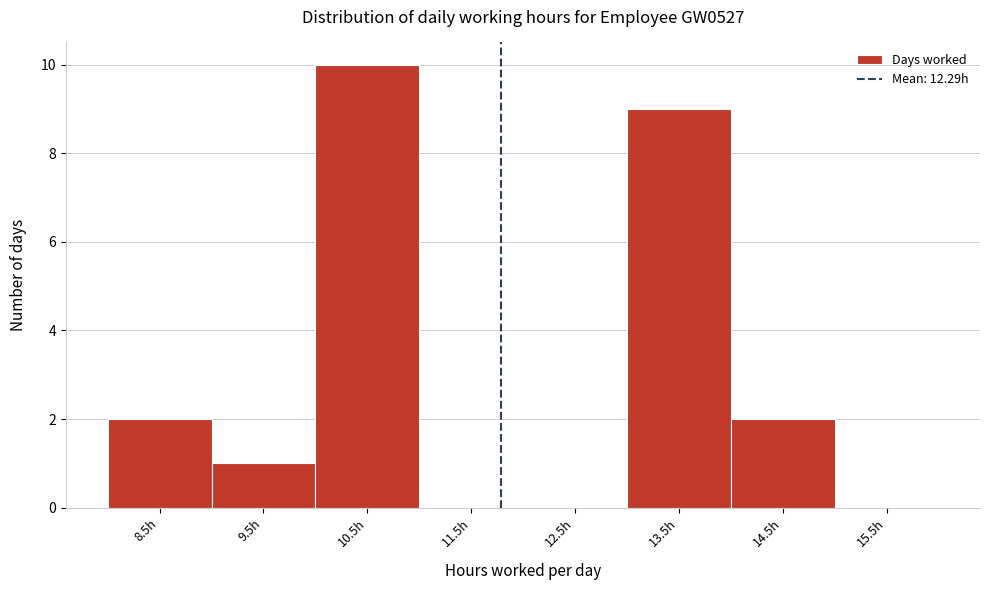

Reading right to left, extract all data points from this chart.

15.5h=0	14.5h=2	13.5h=9	12.5h=0	11.5h=0	10.5h=10	9.5h=1	8.5h=2